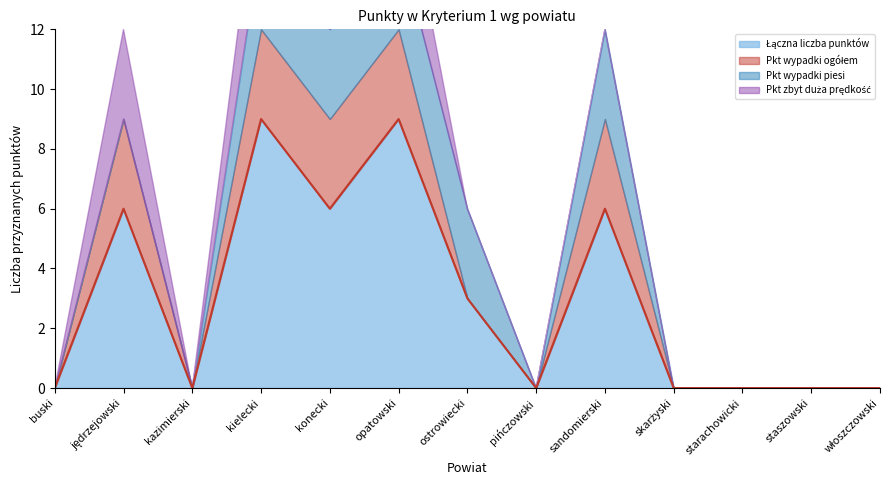

What is the difference between the maximum and second lowest values in the Łączna liczba punktów series?

9